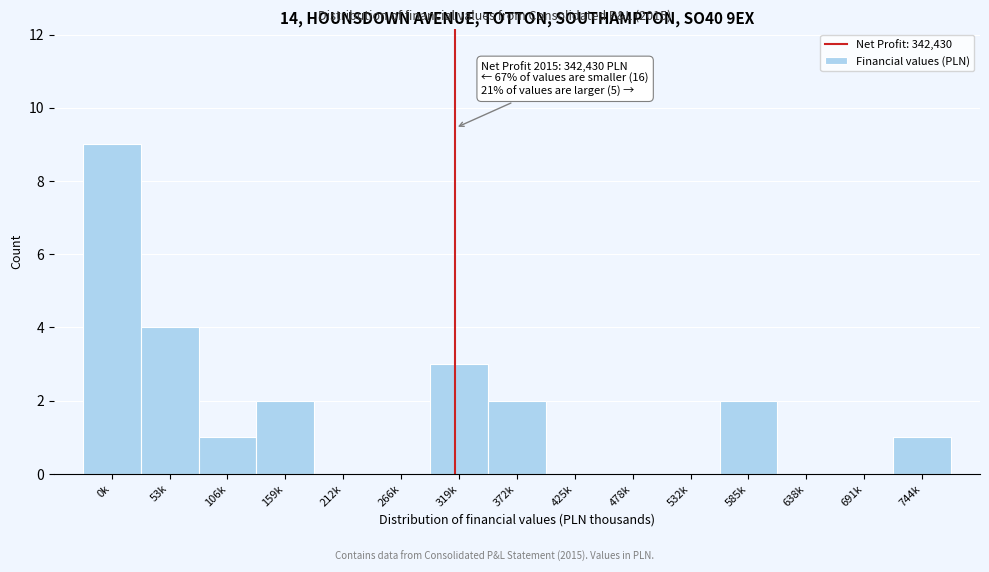

Reading right to left, transcribe all the data shown in this chart.

744k=1	691k=0	638k=0	585k=2	532k=0	478k=0	425k=0	372k=2	319k=3	266k=0	212k=0	159k=2	106k=1	53k=4	0k=9